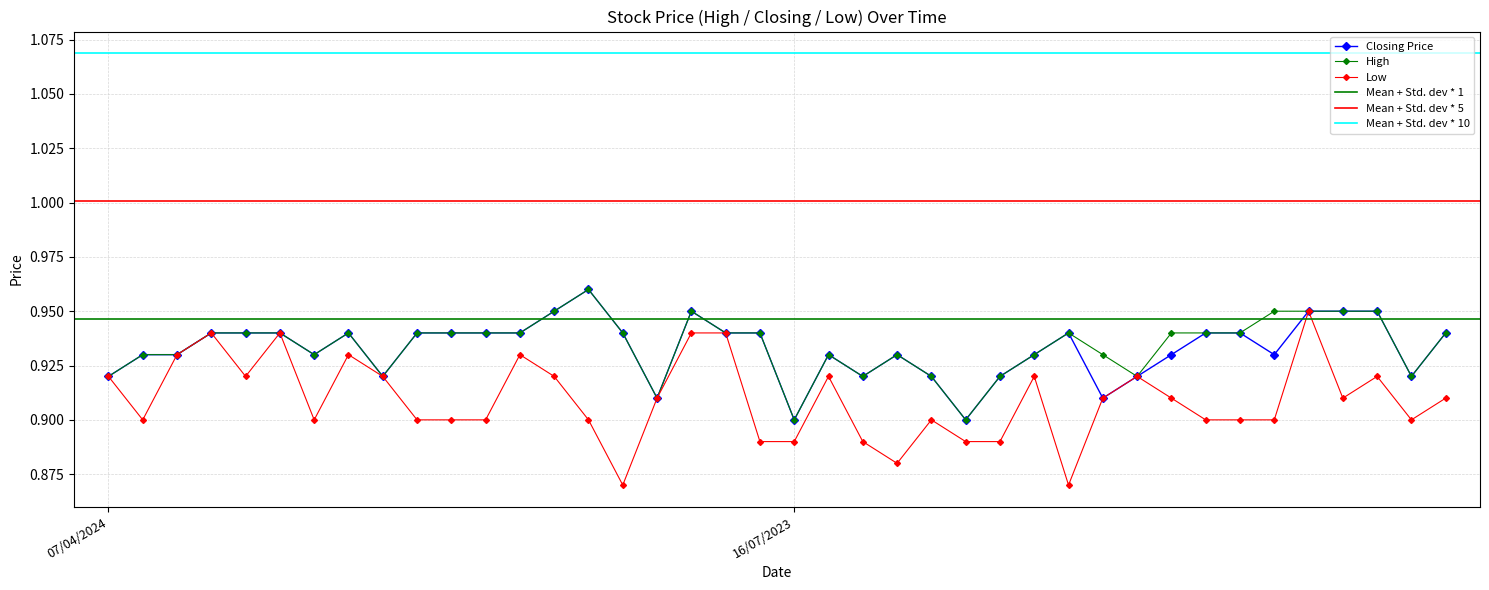

Reading left to right, what are all the values shown in this chart?

Closing: 0.9	0.9	0.9	0.9	0.9	0.9	0.9	0.9	0.9	0.9	0.9	0.9	0.9	0.9	1.0	0.9	0.9	0.9	0.9	0.9	0.9	0.9	0.9	0.9	0.9	0.9	0.9	0.9	0.9	0.9	0.9	0.9	0.9	0.9	0.9	0.9	0.9	0.9	0.9	0.9
High: 0.9	0.9	0.9	0.9	0.9	0.9	0.9	0.9	0.9	0.9	0.9	0.9	0.9	0.9	1.0	0.9	0.9	0.9	0.9	0.9	0.9	0.9	0.9	0.9	0.9	0.9	0.9	0.9	0.9	0.9	0.9	0.9	0.9	0.9	0.9	0.9	0.9	0.9	0.9	0.9
Low: 0.9	0.9	0.9	0.9	0.9	0.9	0.9	0.9	0.9	0.9	0.9	0.9	0.9	0.9	0.9	0.9	0.9	0.9	0.9	0.9	0.9	0.9	0.9	0.9	0.9	0.9	0.9	0.9	0.9	0.9	0.9	0.9	0.9	0.9	0.9	0.9	0.9	0.9	0.9	0.9